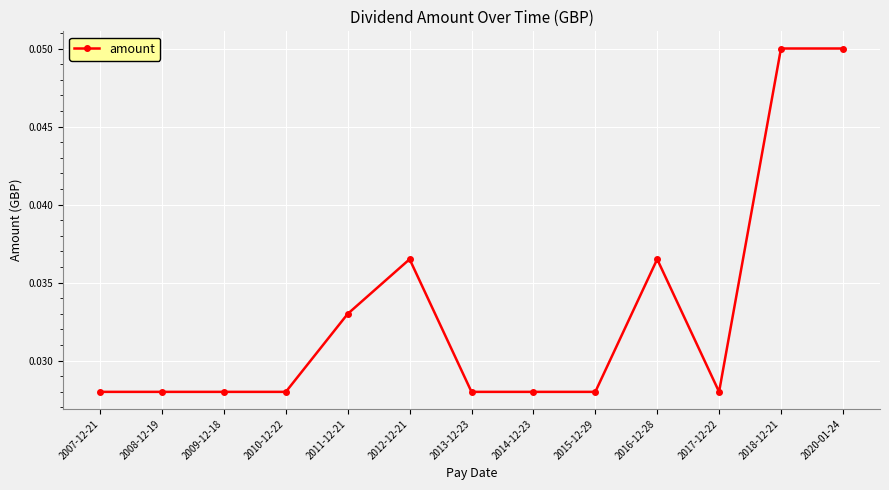

What is the sum of all values?

0.4